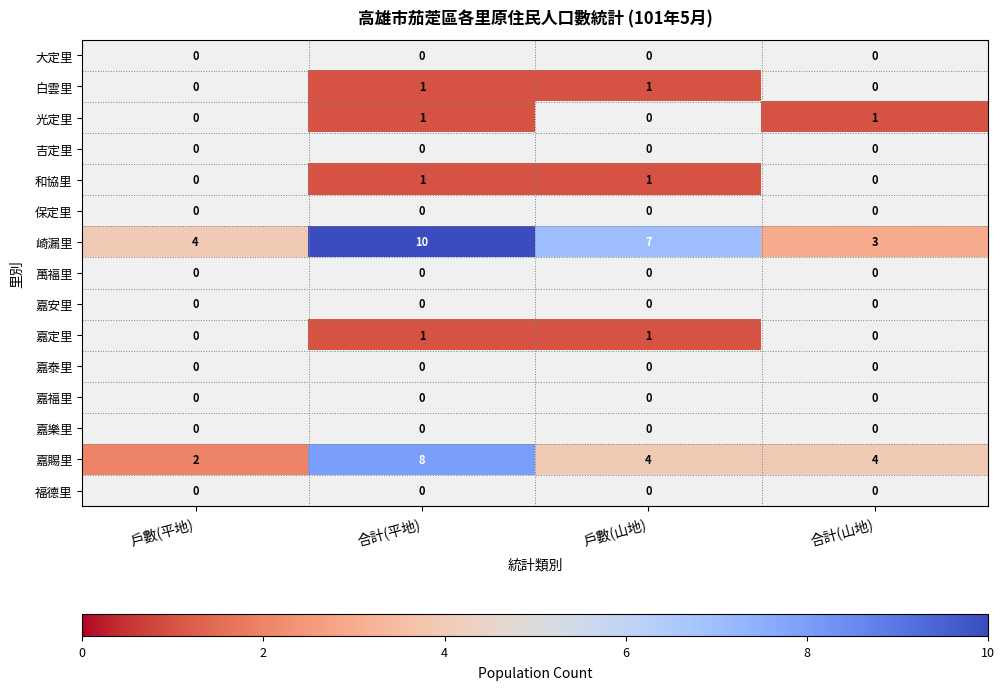

Where does the 崎漏里 series first go above 7?

合計(平地)